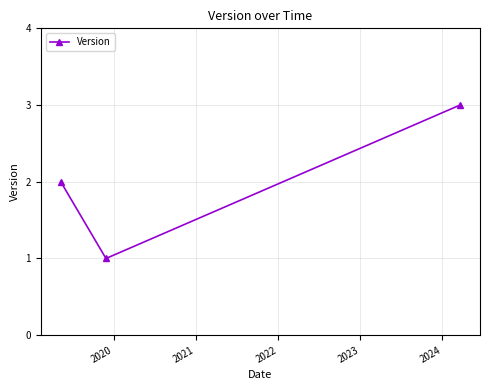

What is the maximum value shown in the chart?

3